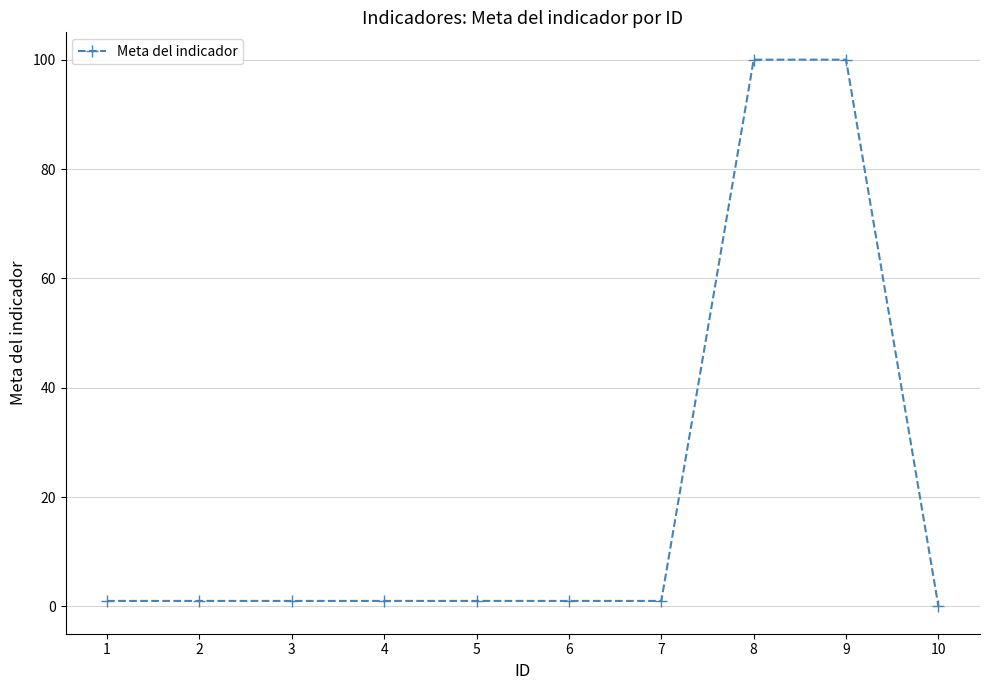

The chart shows a value of 100 at 9. True or false?

True